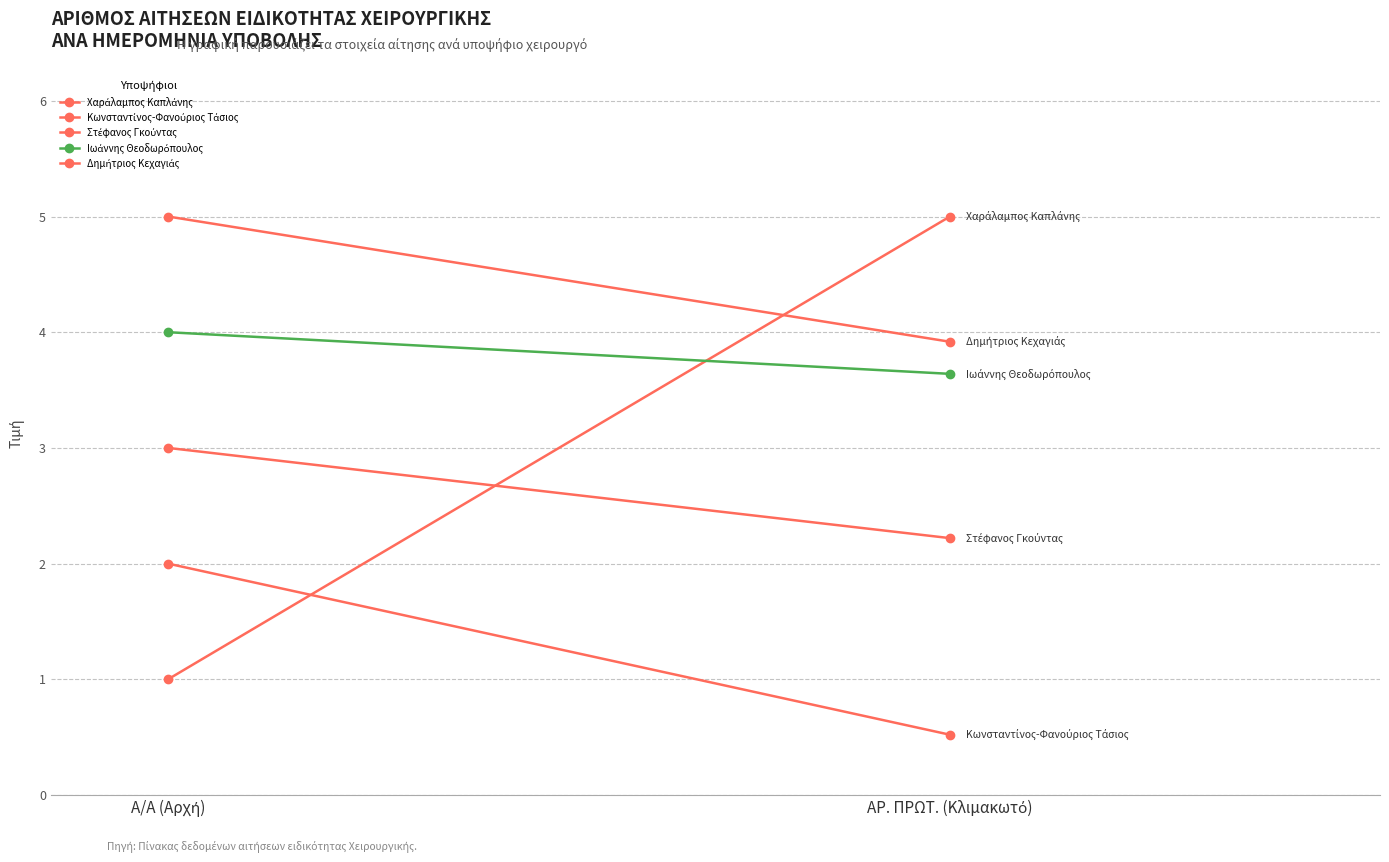

What is the sum of all Δημήτριος Κεχαγιάς values?

8.9